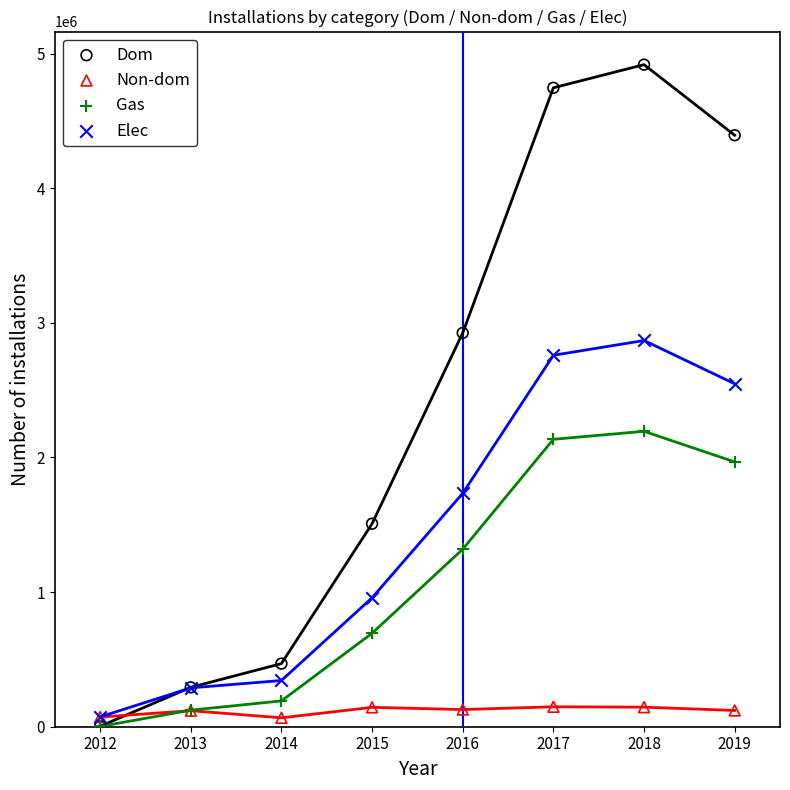

What are all the series names shown in the legend?

Dom, Non-dom, Gas, Elec